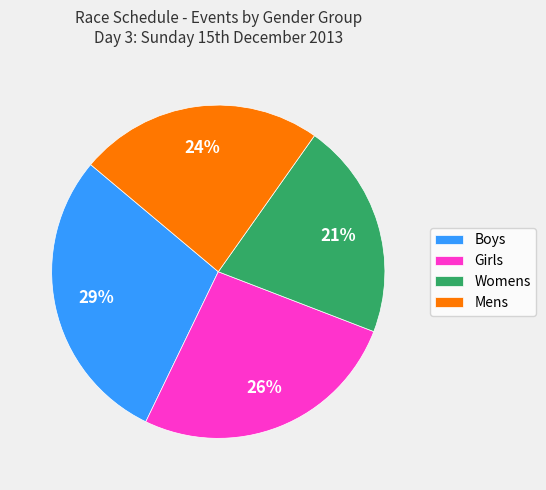

Which category has the biggest portion of the pie?

Boys